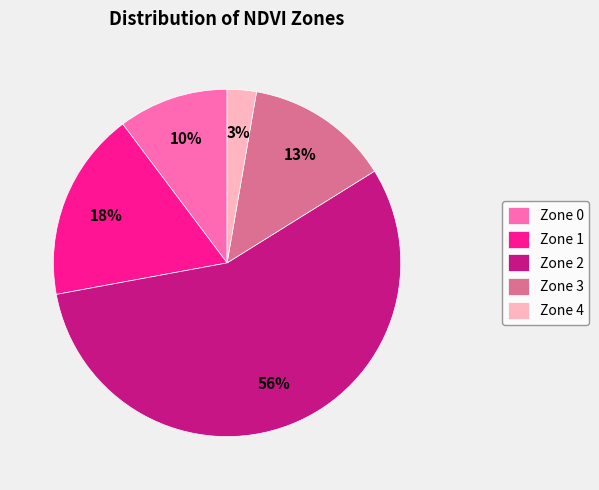

What is the largest slice in the pie chart?

Zone 2